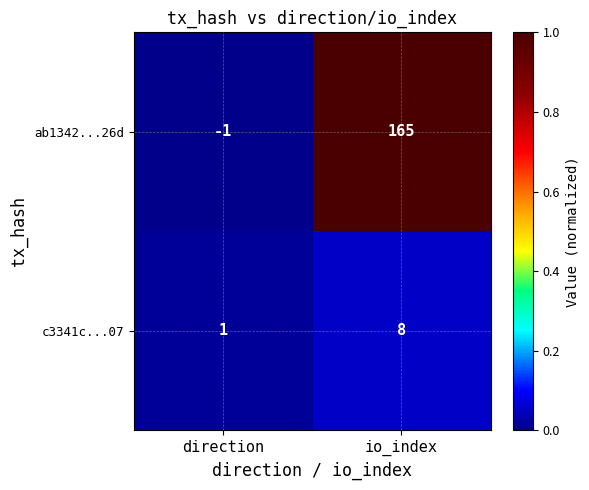

What is the approximate value of ab1342...26d at io_index, to the nearest 5?

165